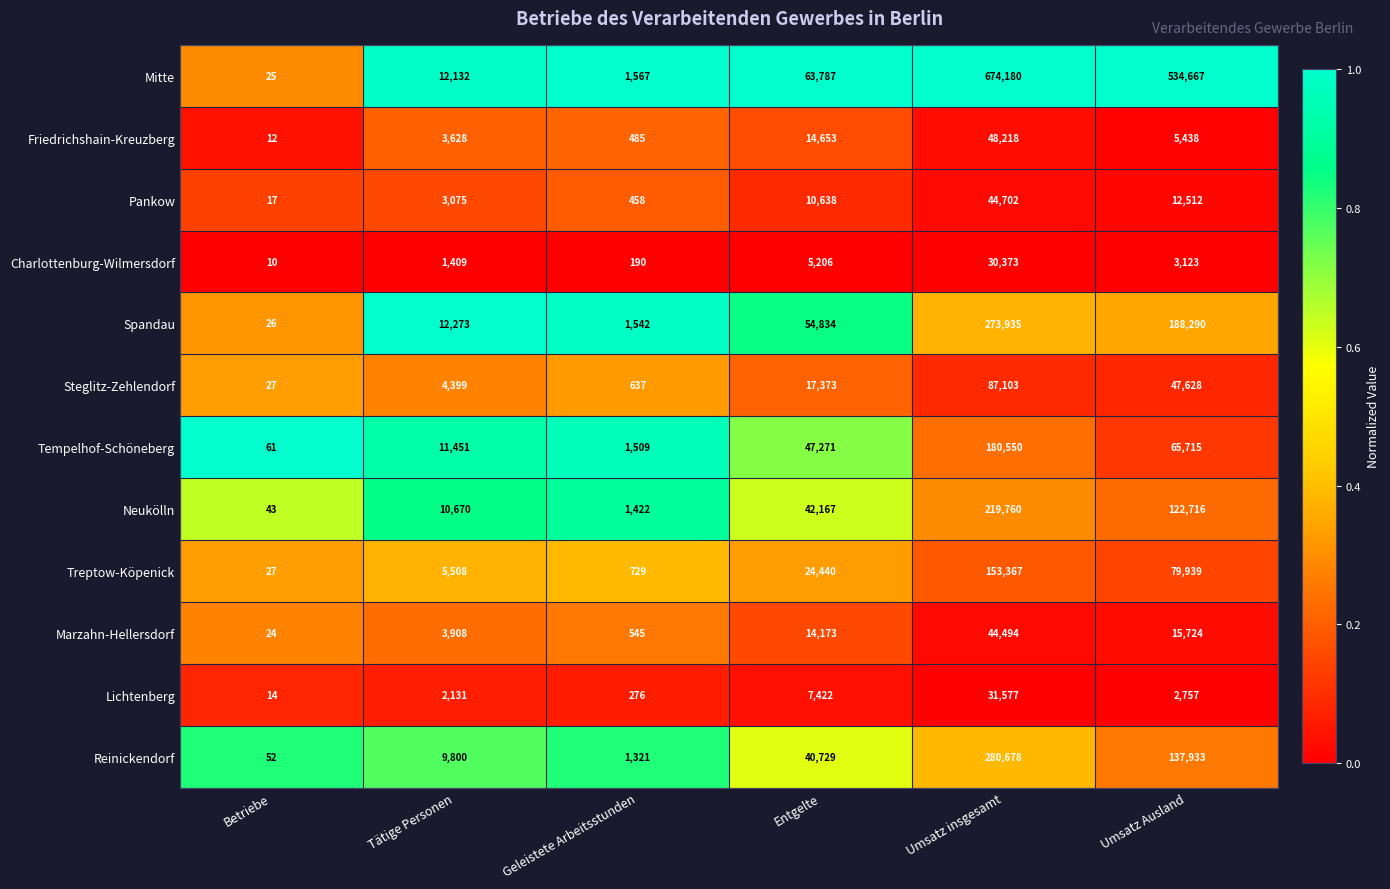

Which series changed the most between Tätige Personen and Umsatz Ausland?

Mitte